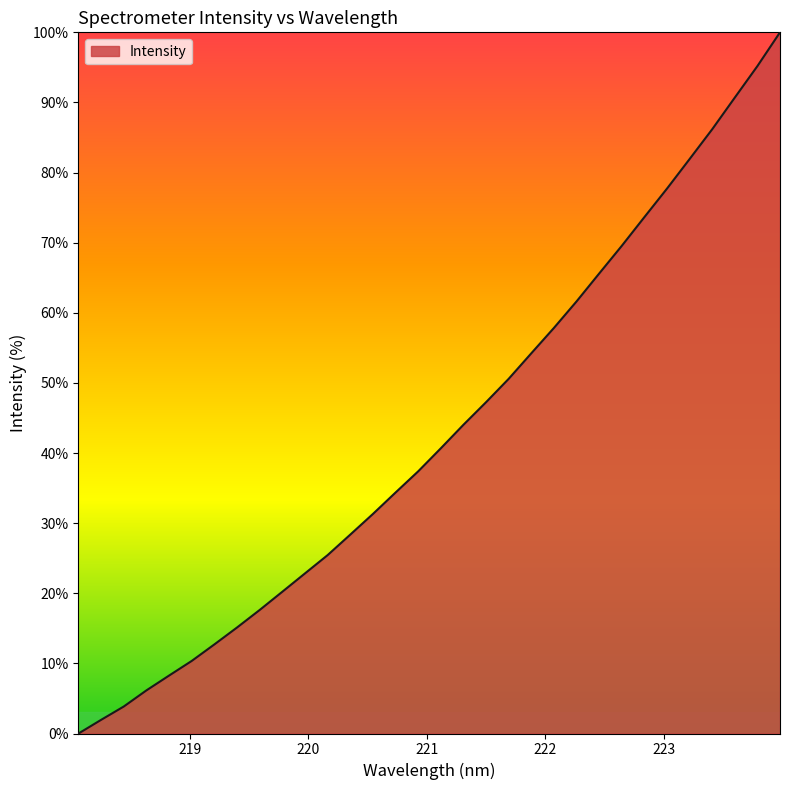

What is the greatest value displayed?

100.0